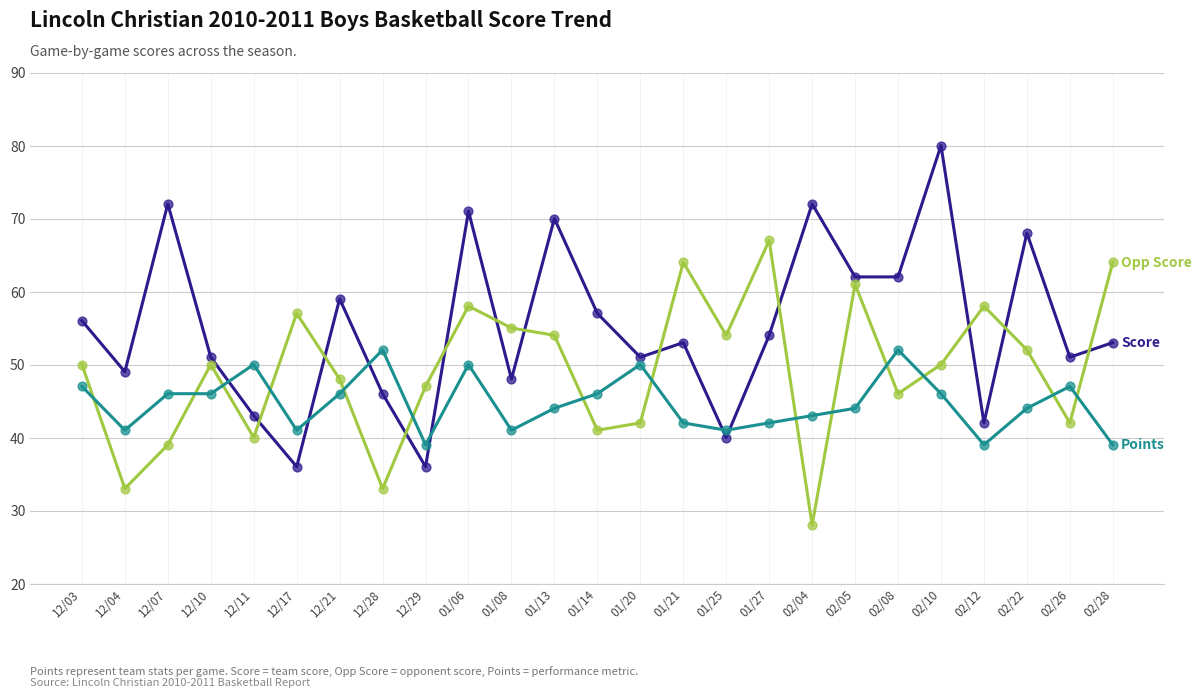

What is the total value across all series at 02/10?

176